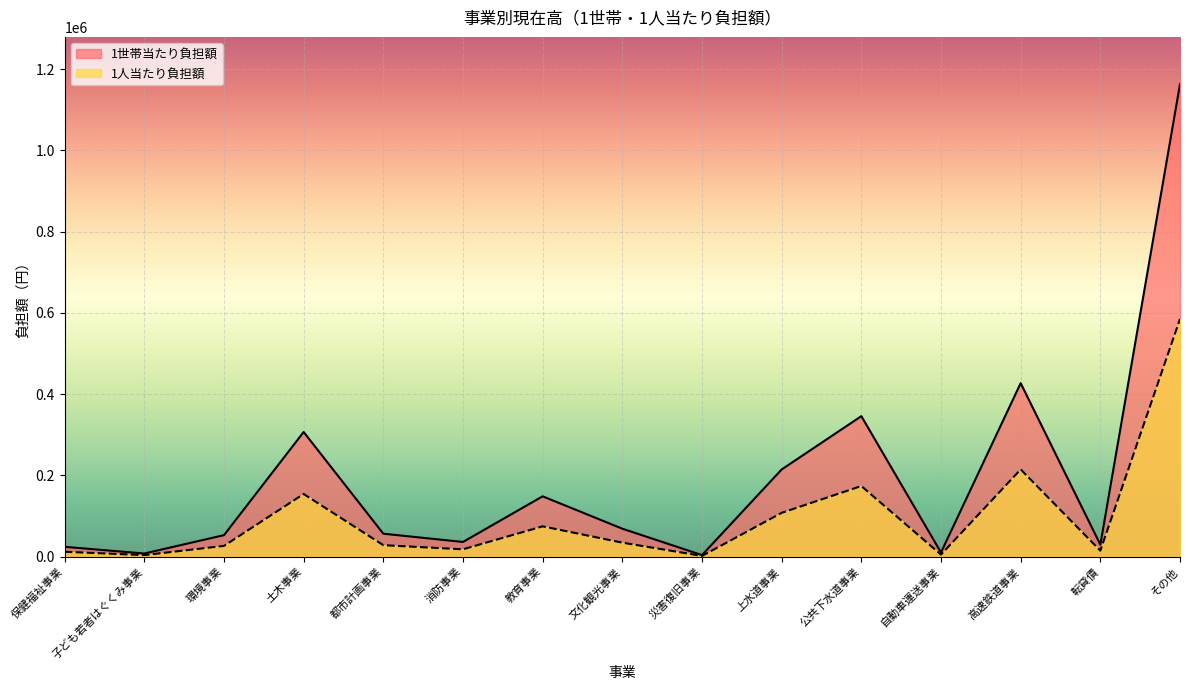

What is the greatest value displayed?

1163250.9